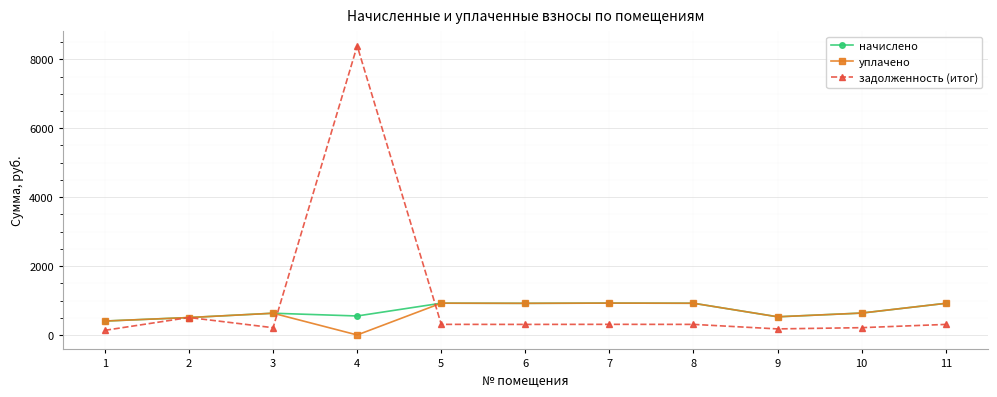

Which series has the widest spread of values?

задолженность (итог)